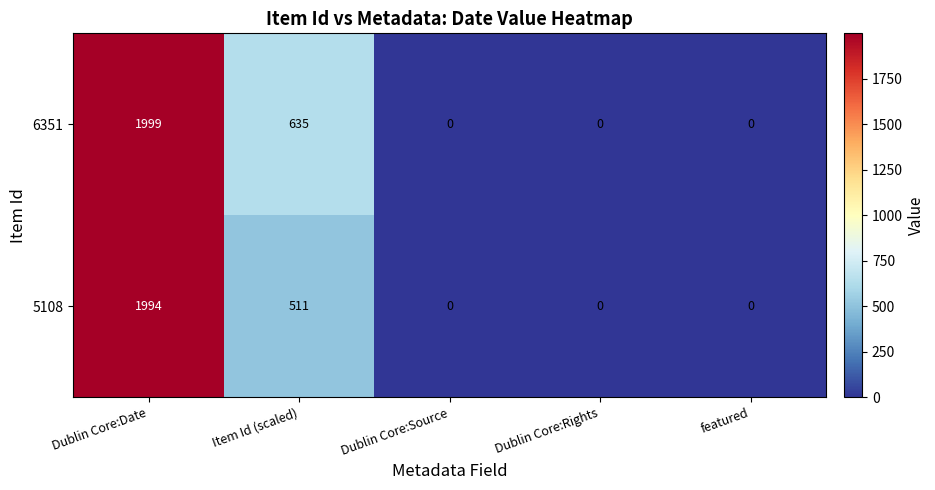

How many series are shown in this chart?

2